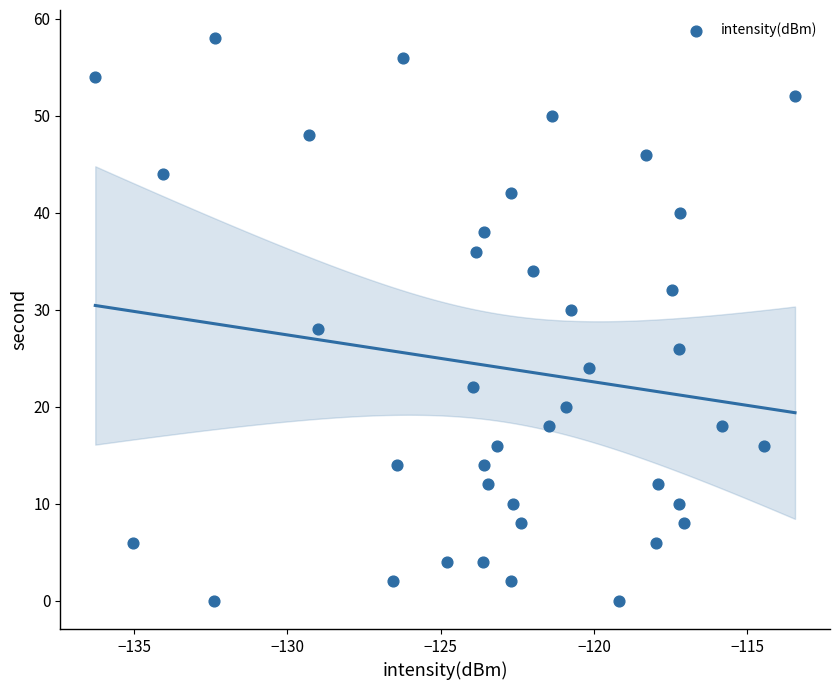

What is the range of Y values (max minus min)?

58